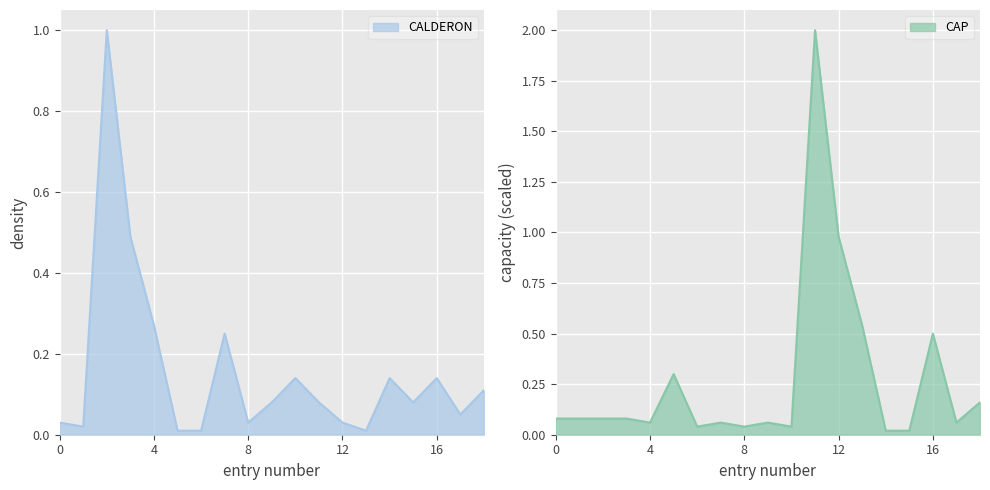

What is the value of the CALDERON point at the 12th from the left?

0.1